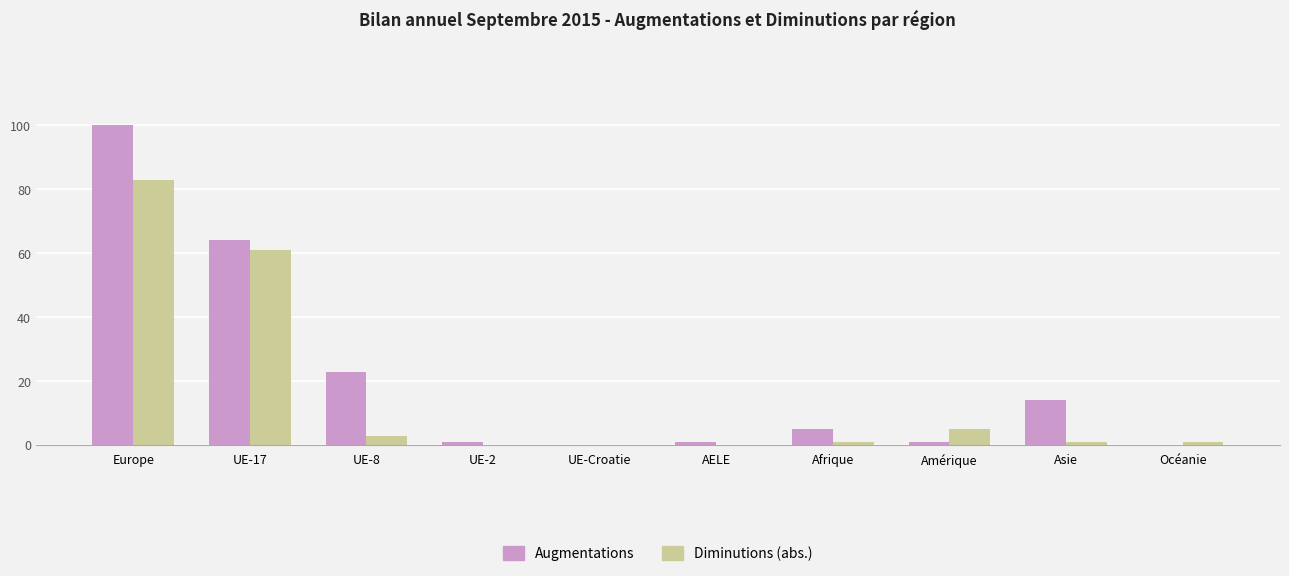

What is the maximum value shown in the chart?

100